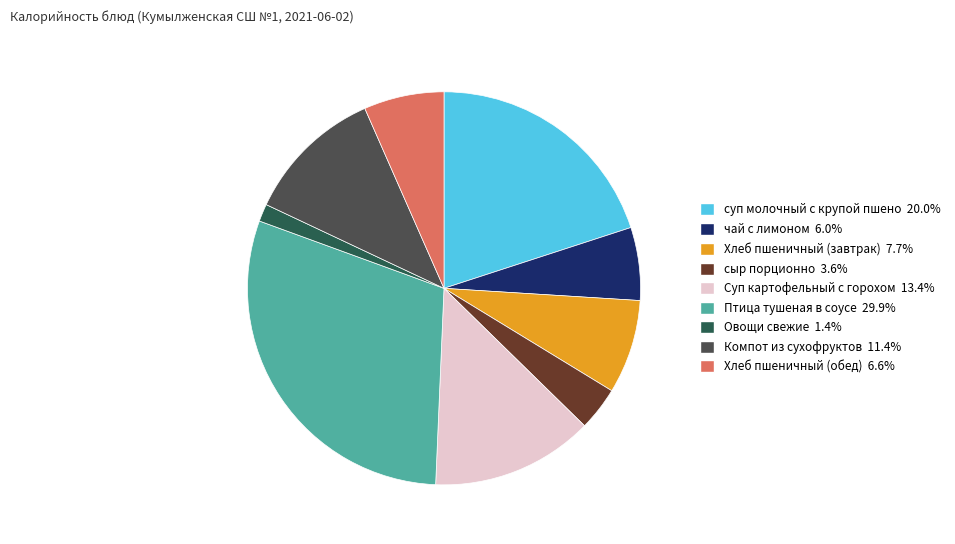

Rank the categories by value from lowest to highest.

Овощи свежие, сыр порционно, чай с лимоном, Хлеб пшеничный (обед), Хлеб пшеничный (завтрак), Компот из сухофруктов, Суп картофельный с горохом, суп молочный с крупой пшено, Птица тушеная в соусе